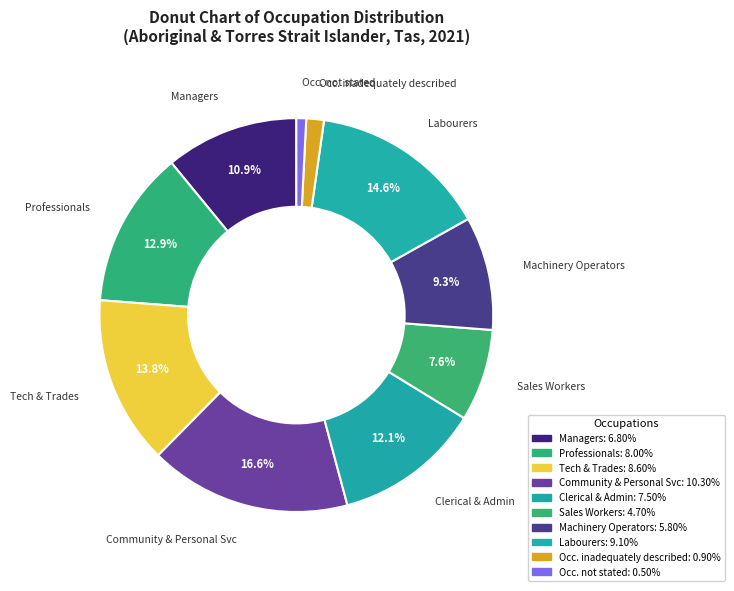

How many slices are in this pie chart?

10